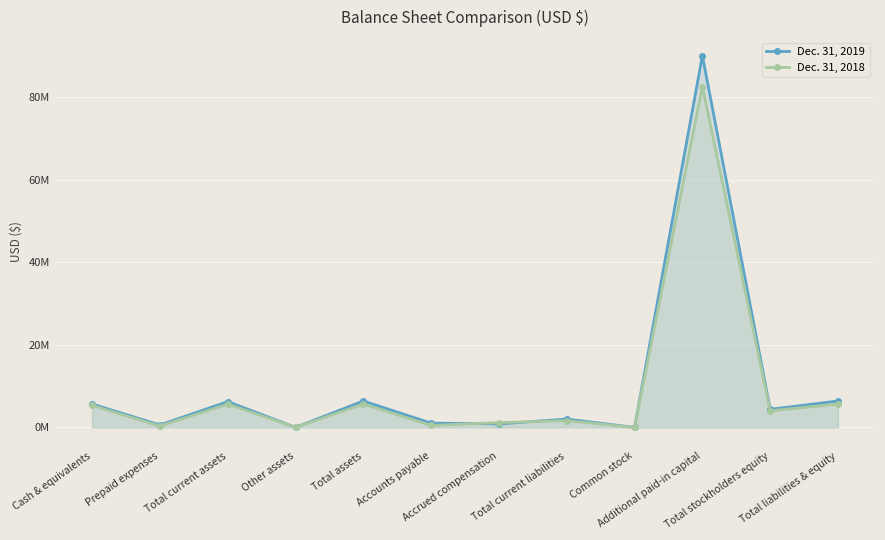

How many categories are shown in the chart?

12